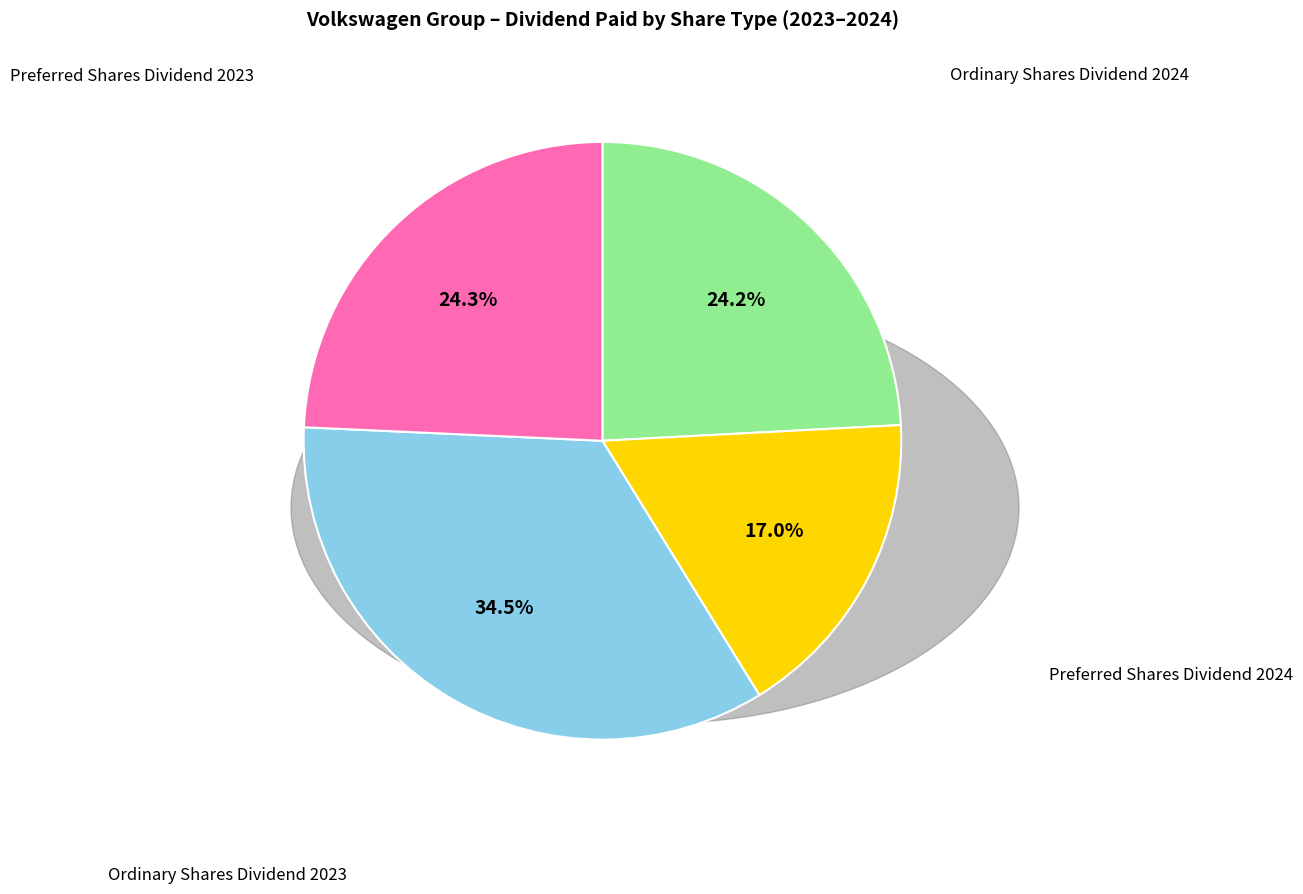

Is there any slice that represents more than half of the pie?

No